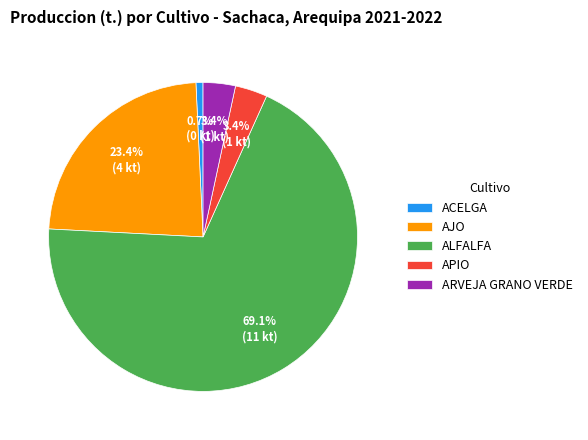

What is the ratio of the value at ARVEJA GRANO VERDE to the value at AJO?

0.1